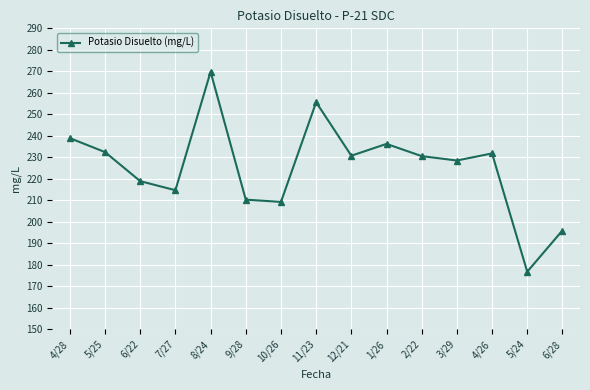

Approximately how many times larger is the value at 2/22 compared to 1/26?

1.0